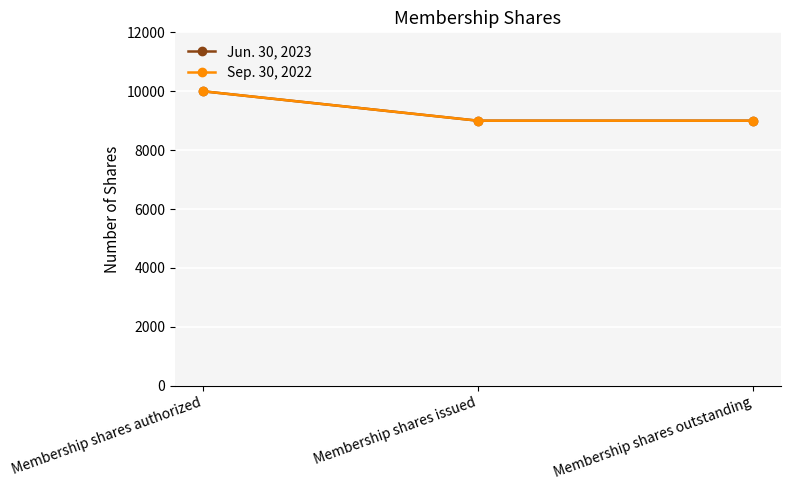

What is the lowest value of the Jun. 30, 2023 series?

9000